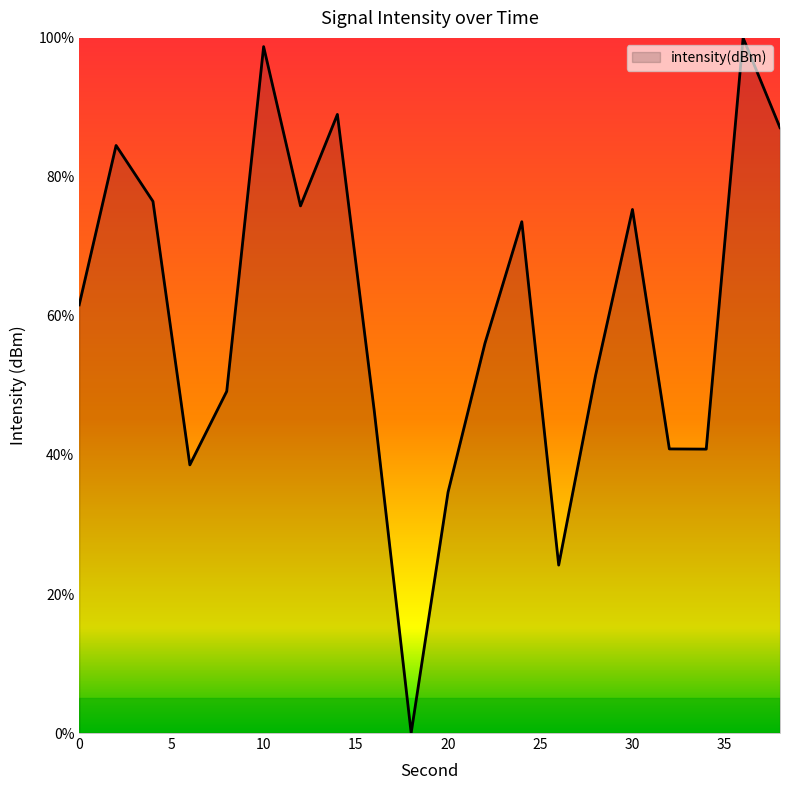

What is the greatest value displayed?

100.0